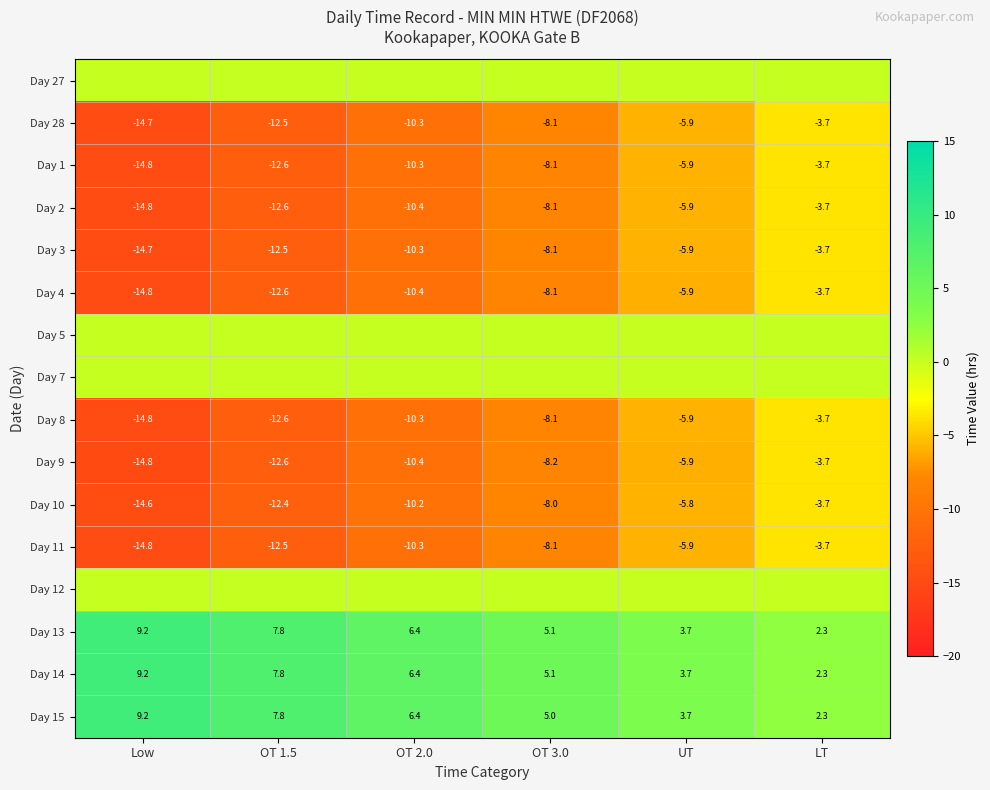

How many categories are shown in the chart?

6